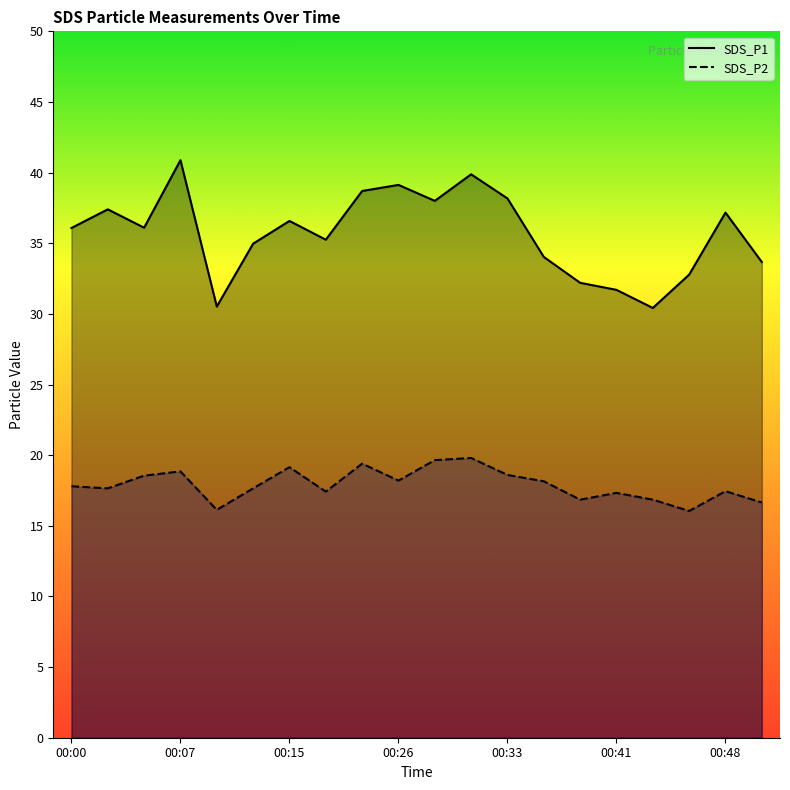

Where is the first local minimum for SDS_P2?

00:02